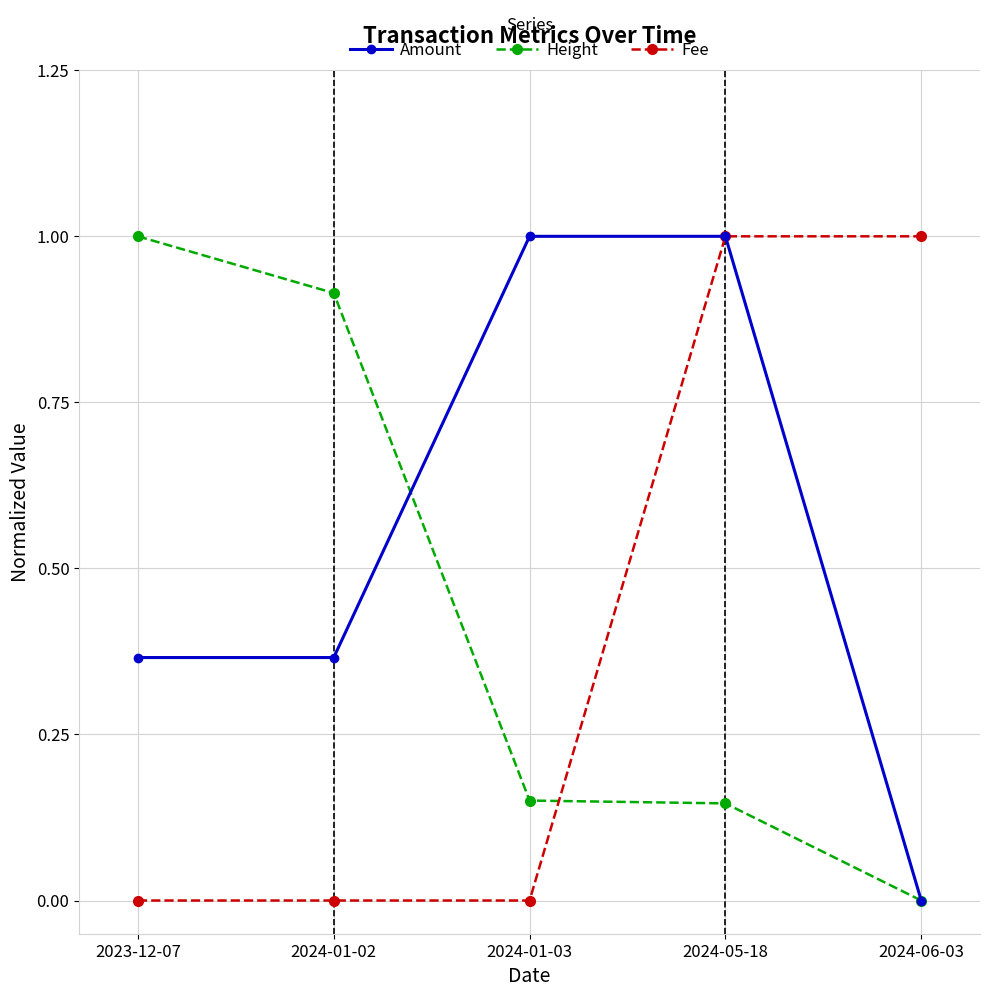

Rank the series by their average value, from lowest to highest.

Fee, Height, Amount